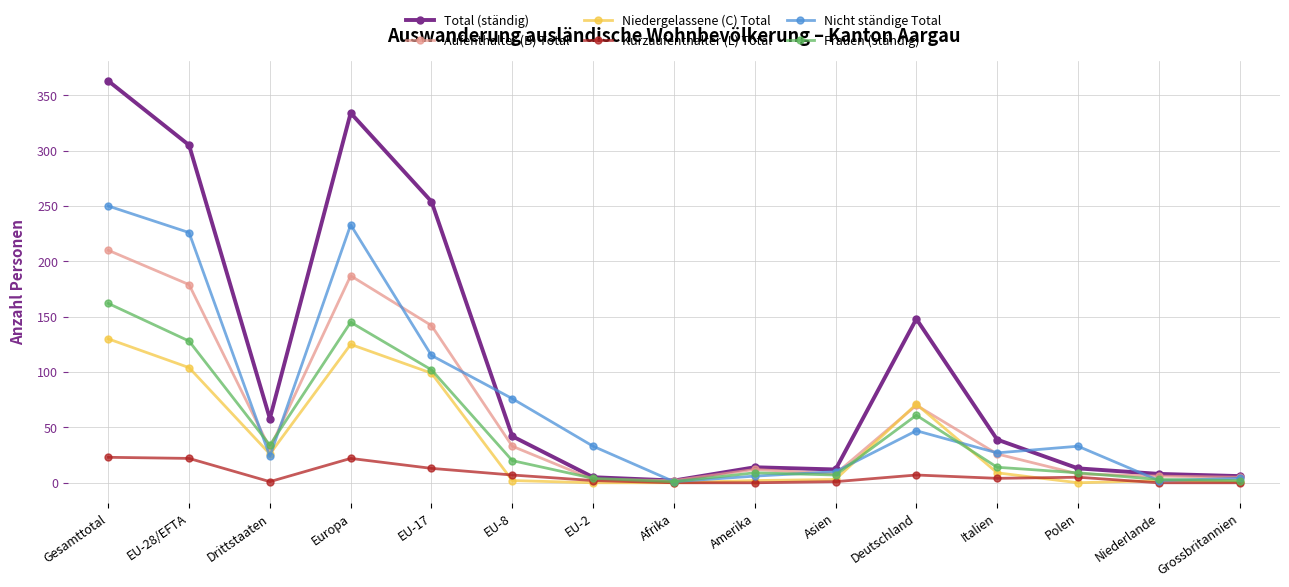

At which category does Aufenthalter (B) Total reach its first local peak?

Europa